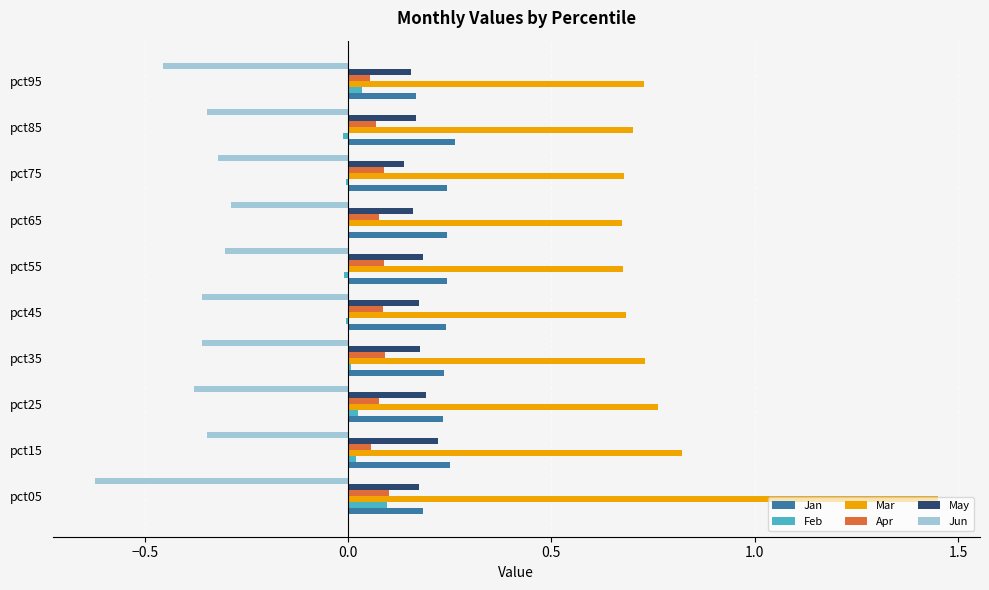

Which series has the largest total across all categories?

Mar